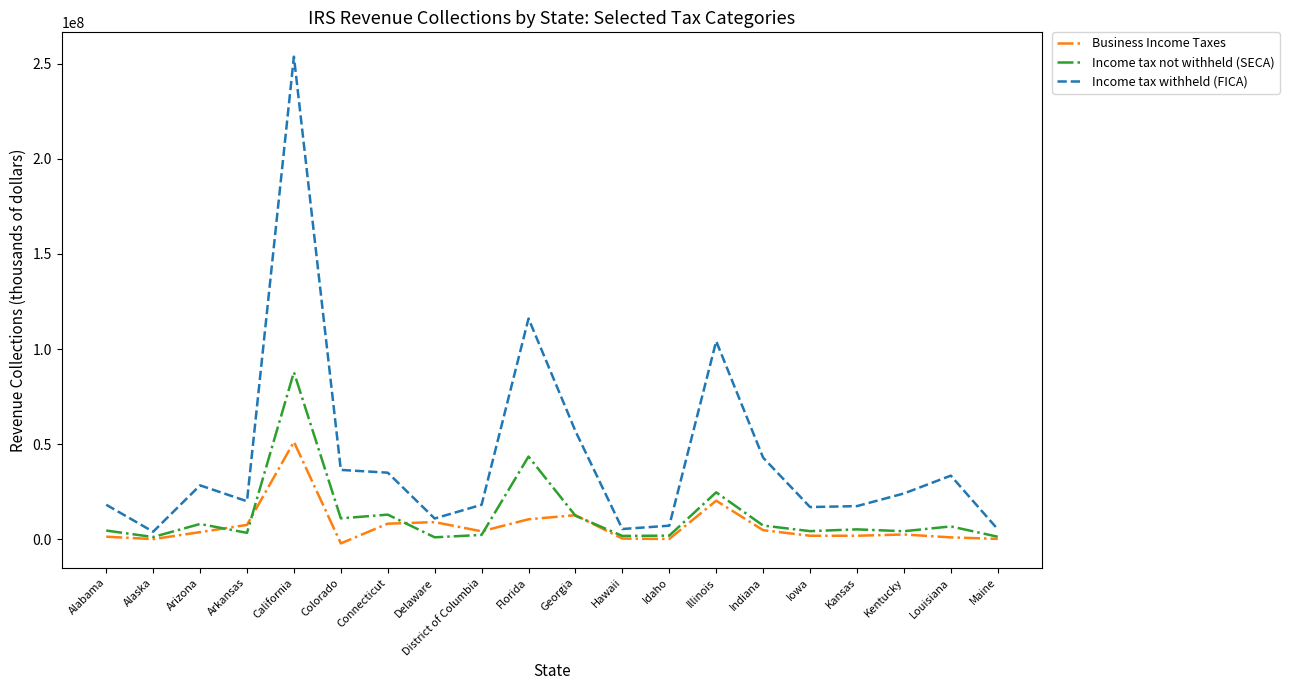

List the series in order of their peak value, lowest first.

Business Income Taxes, Income tax not withheld (SECA), Income tax withheld (FICA)